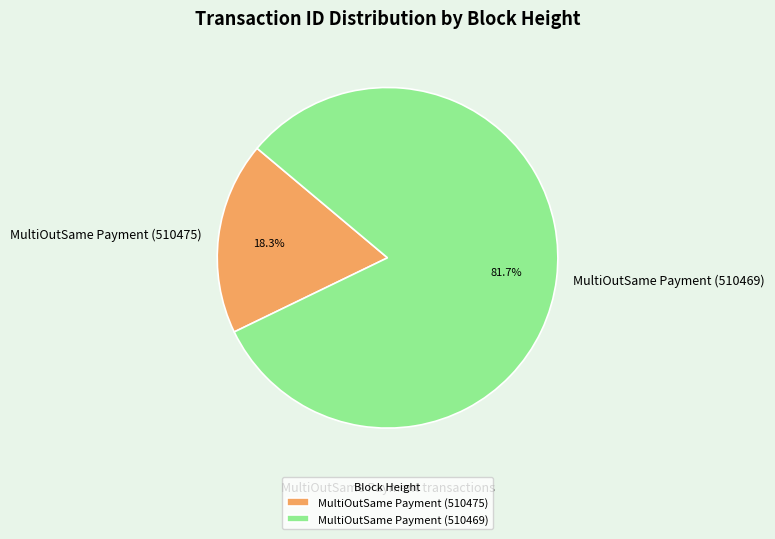

Combined, what portion of the pie is MultiOutSame Payment (510469) and MultiOutSame Payment (510475)?

100.0%